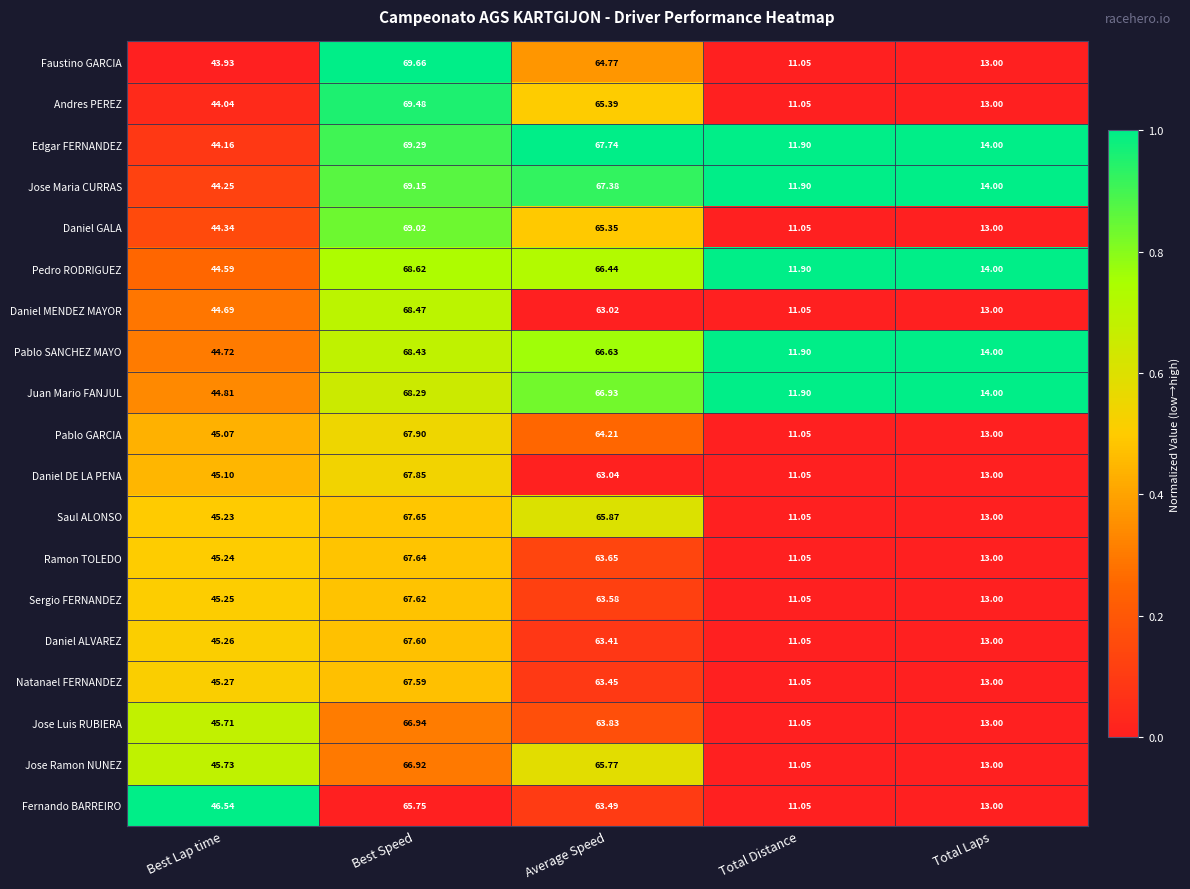

Which series has the widest spread of values?

Faustino GARCIA